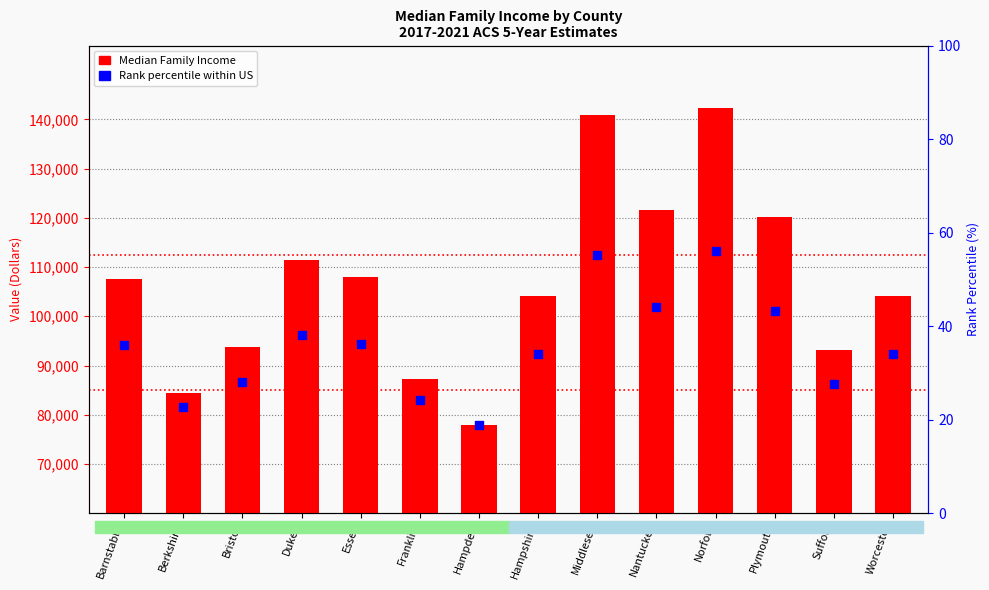

What is the total value across all series at Hampden?

155692.0